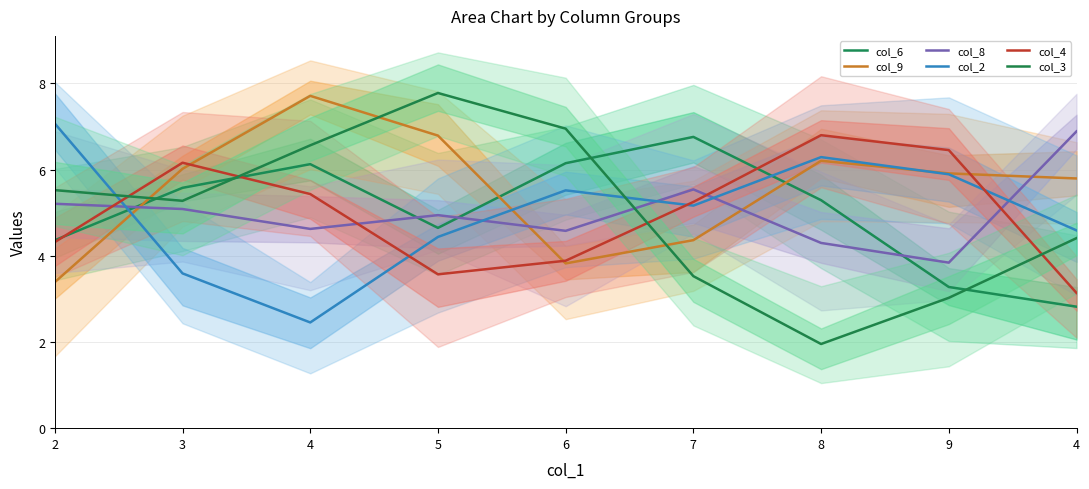

What is the difference between the second highest and minimum values in the col_2 series?

3.8